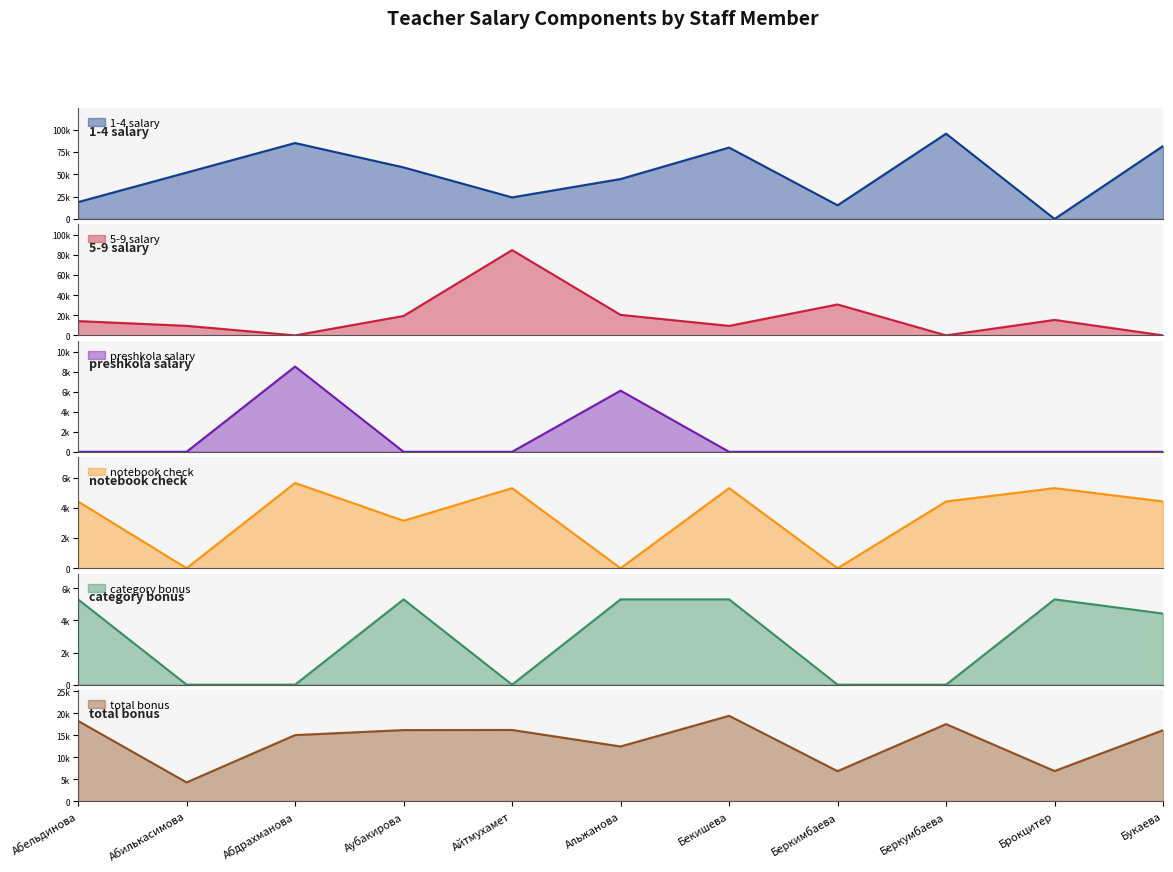

The value of notebook check at Айтмухамет is 1510.2. True or false?

False